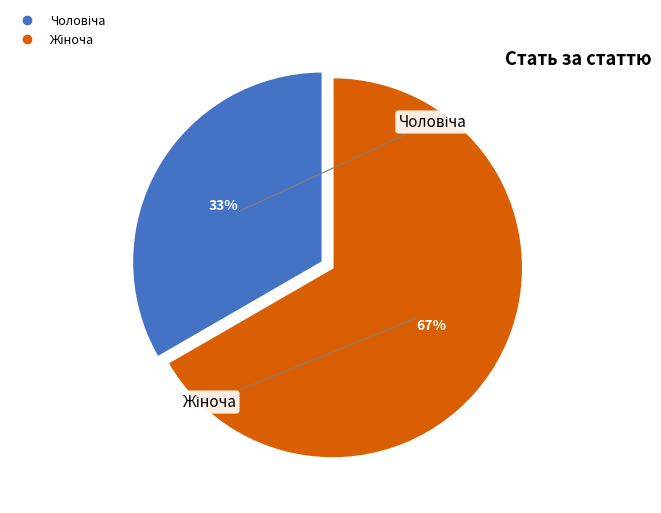

Is there a majority slice in this chart?

Yes